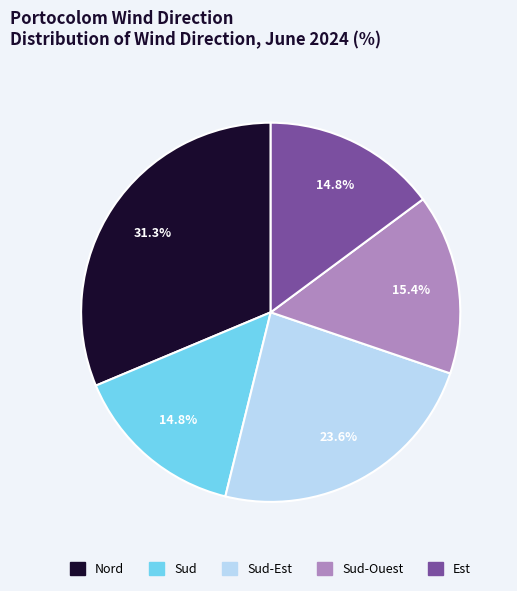

Is there a majority slice in this chart?

No